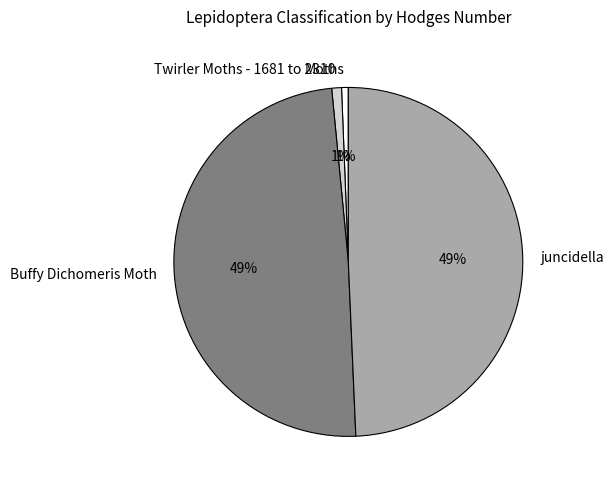

Count the number of slices in the pie.

4